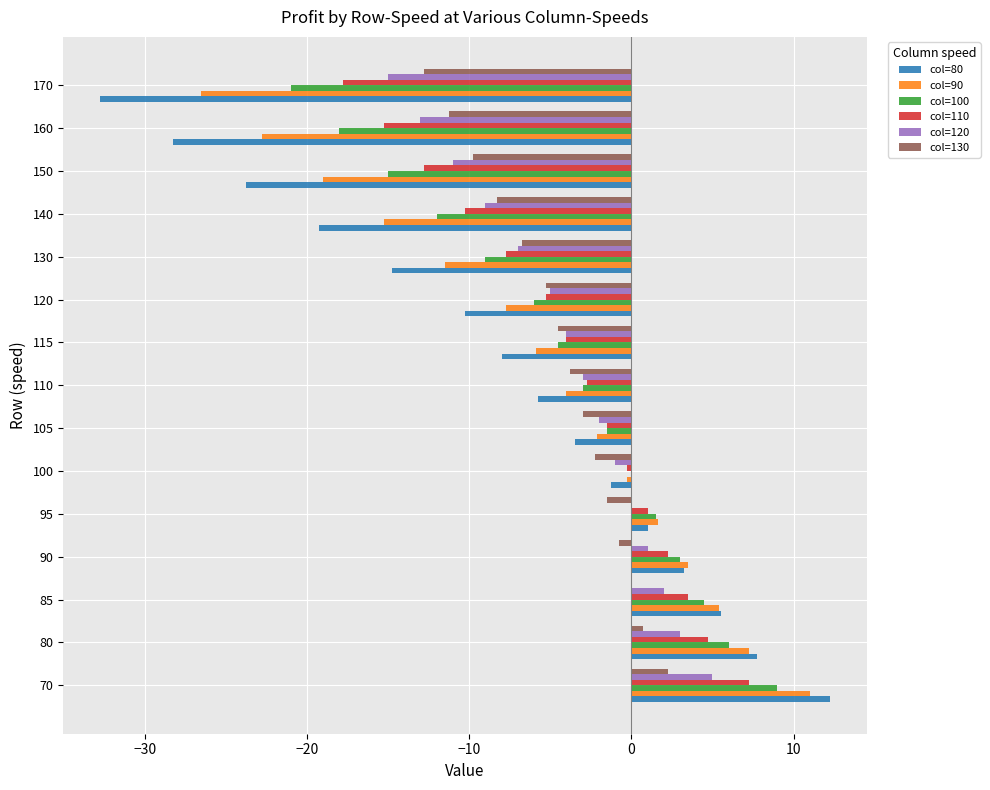

Is the value of col=90 at 160 greater than the value of col=120 at 150?

No